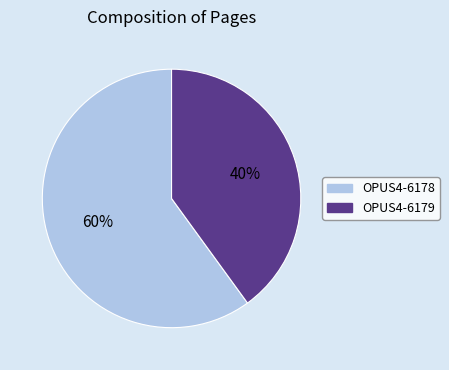

The OPUS4-6178 slice represents 60% of the pie. True or false?

True